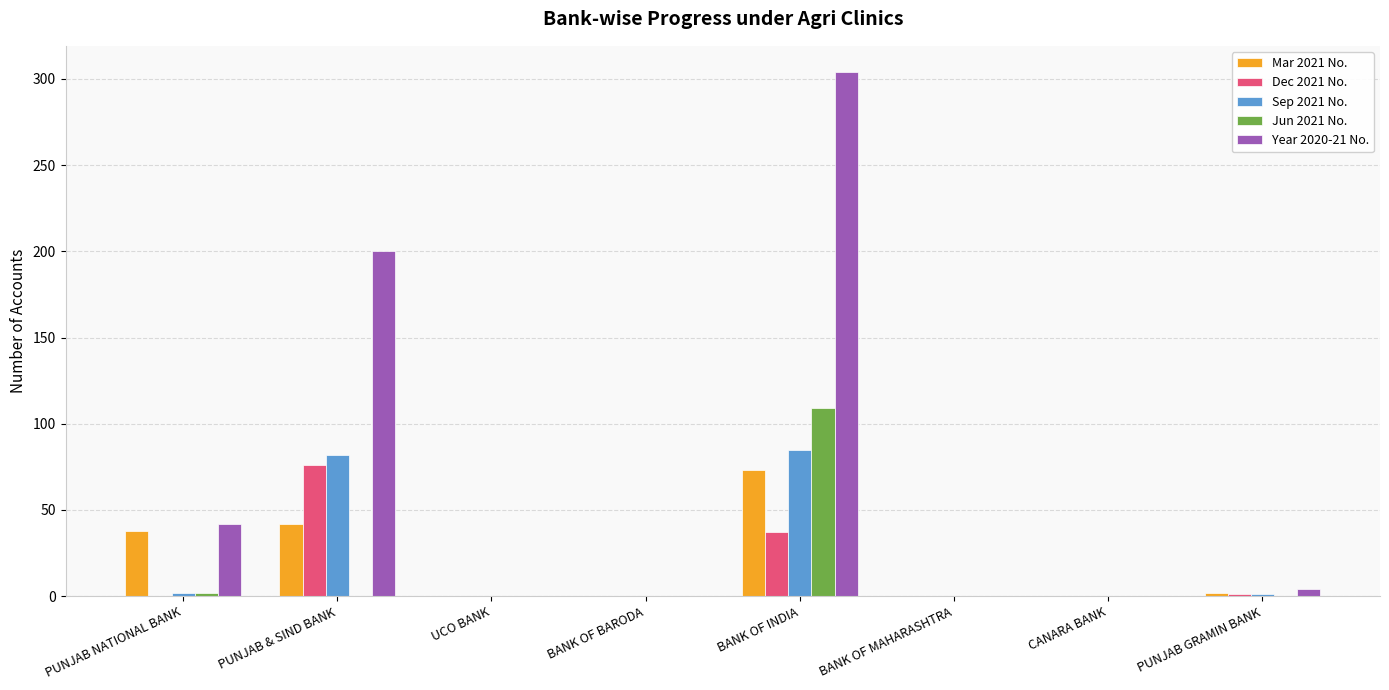

How many values in the Jun 2021 No. series exceed 0?

2